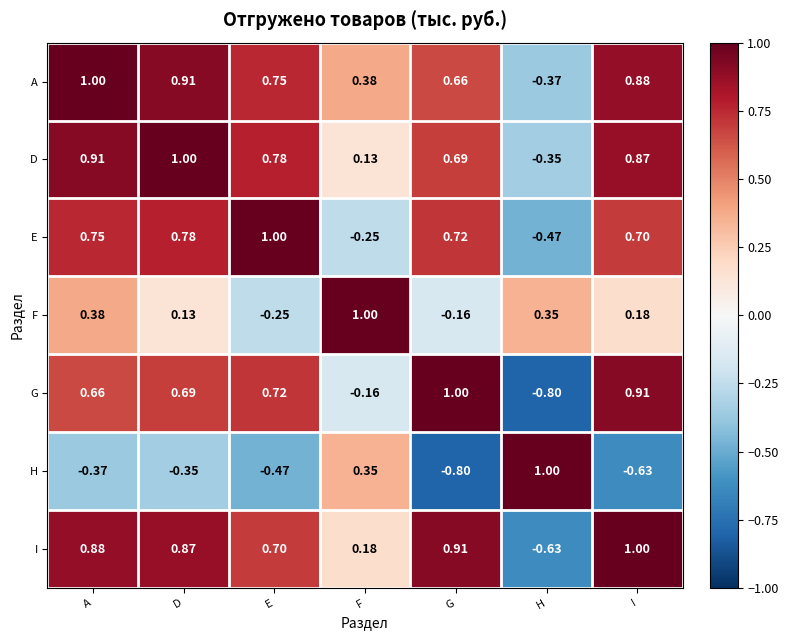

Which series changed the most between A and E?

F